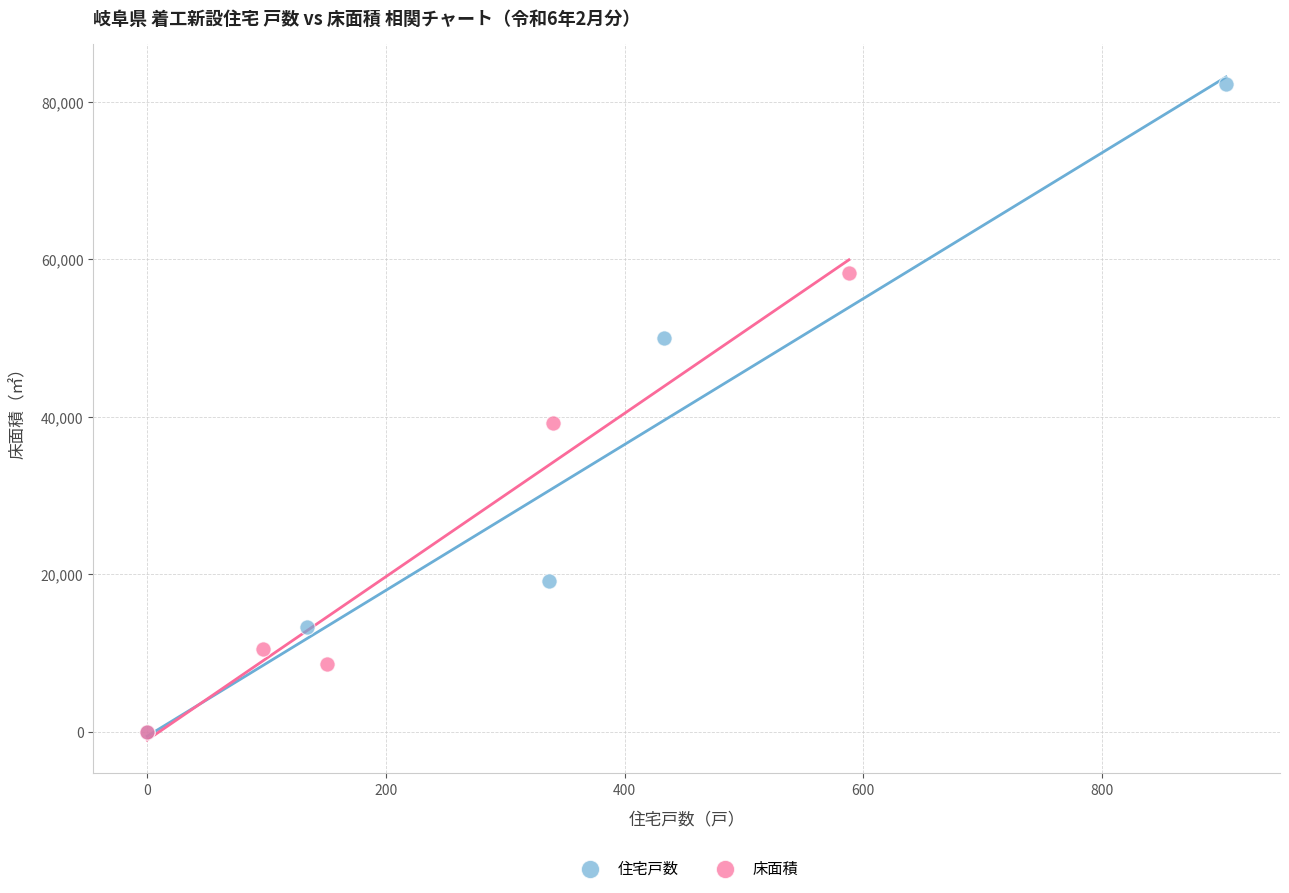

Which series has the widest spread of Y values?

住宅戸数